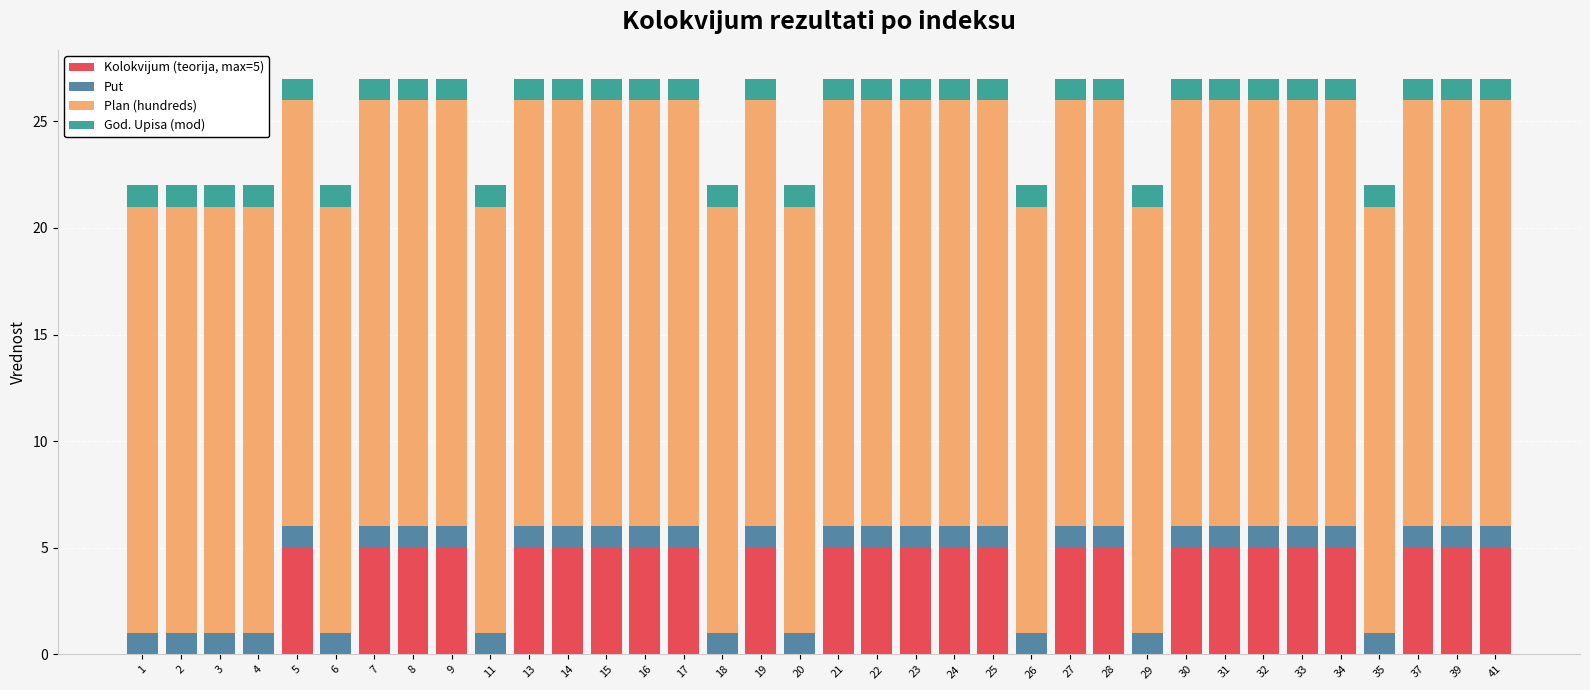

How many categories are shown in the chart?

36